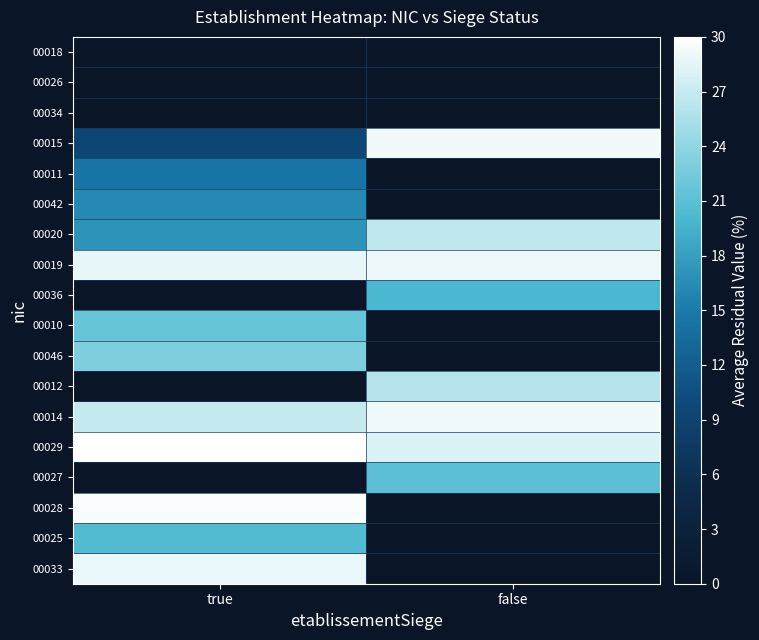

List the series in order of their peak value, lowest first.

00018, 00026, 00034, 00011, 00042, 00036, 00025, 00027, 00010, 00046, 00012, 00020, 00033, 00019, 00015, 00014, 00028, 00029